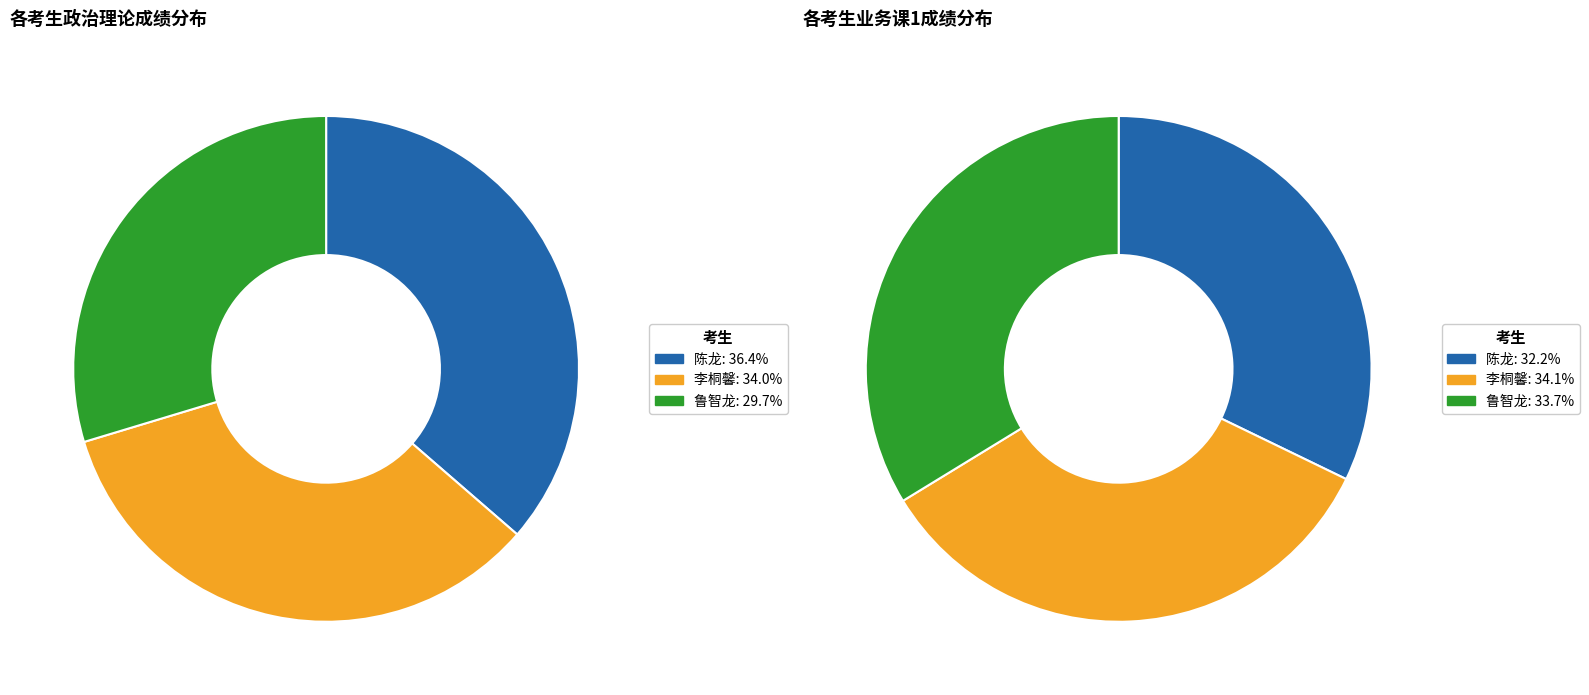

Count the number of slices in the pie.

3